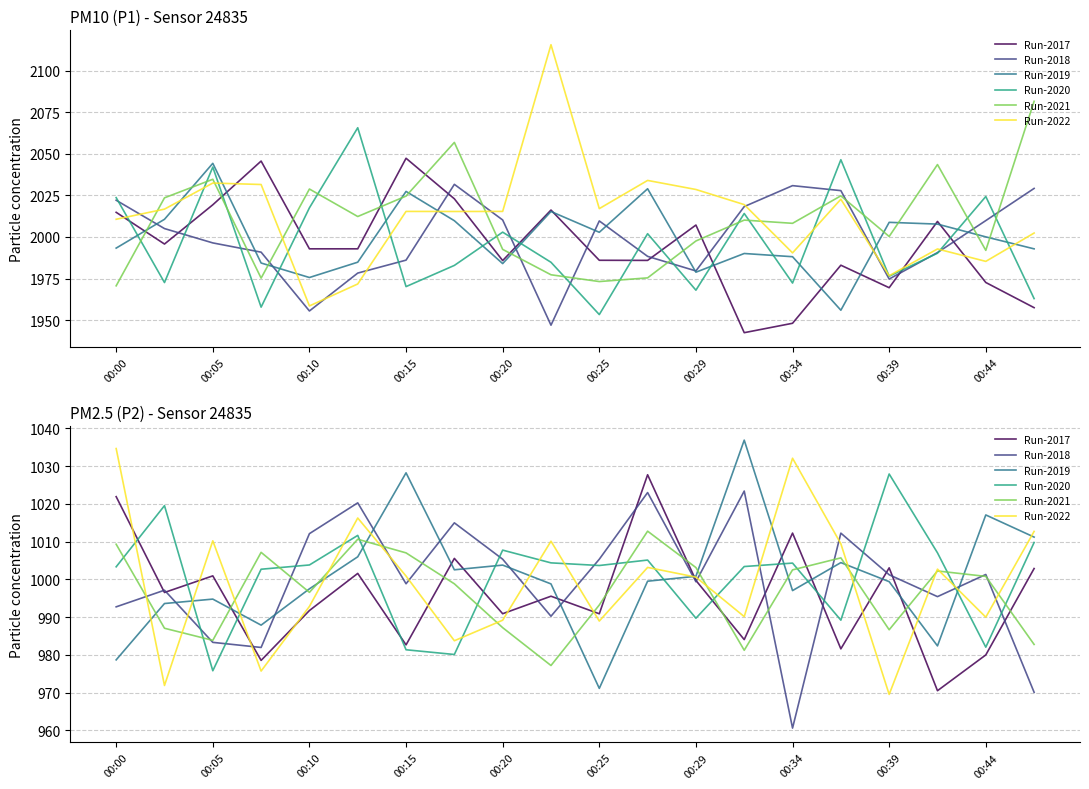

What is the value of the Run-2019 point at the 6th from the left?

1006.0